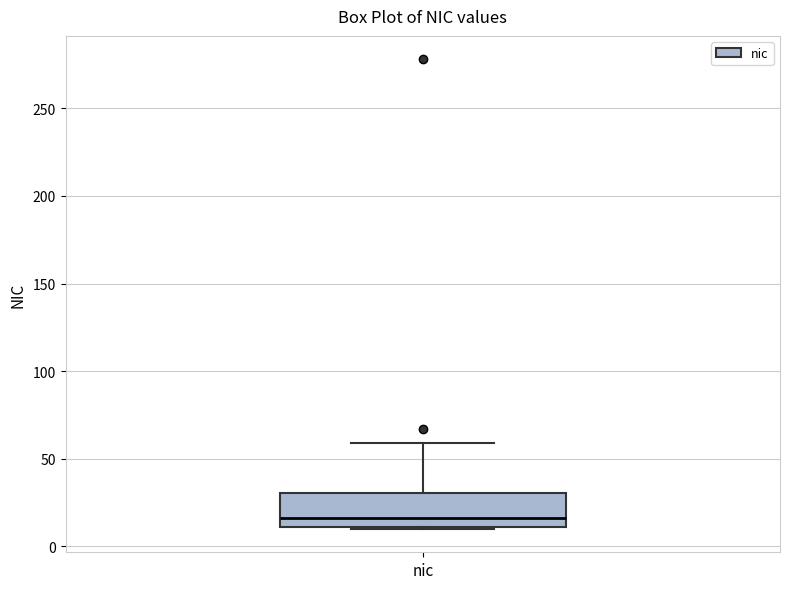

Where does the median line of the box for nic sit on the y-axis? The values are not printed on the chart, so give them approximately, as read against the axis.

15